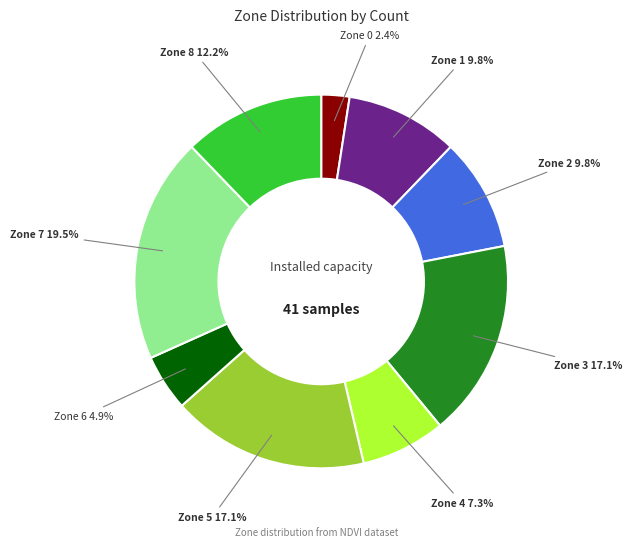

To the nearest percent, what is the difference between the largest and smallest slice percentages?

17%